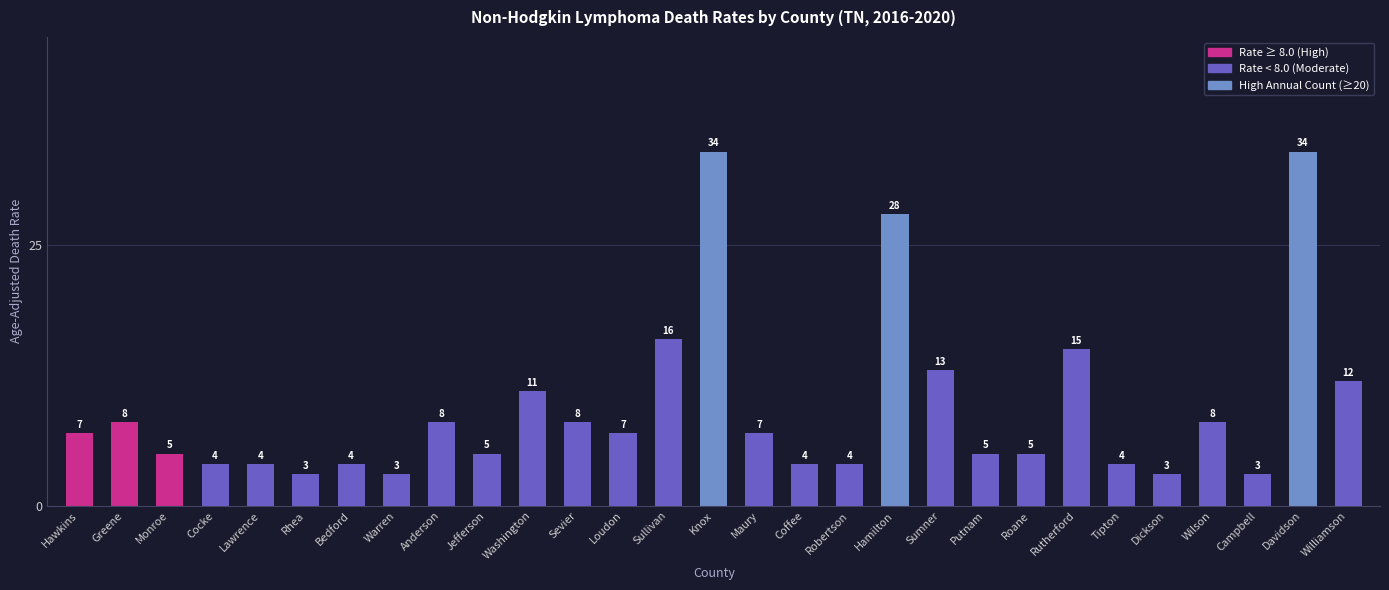

What is the label of the 27th bar from the right?

Monroe